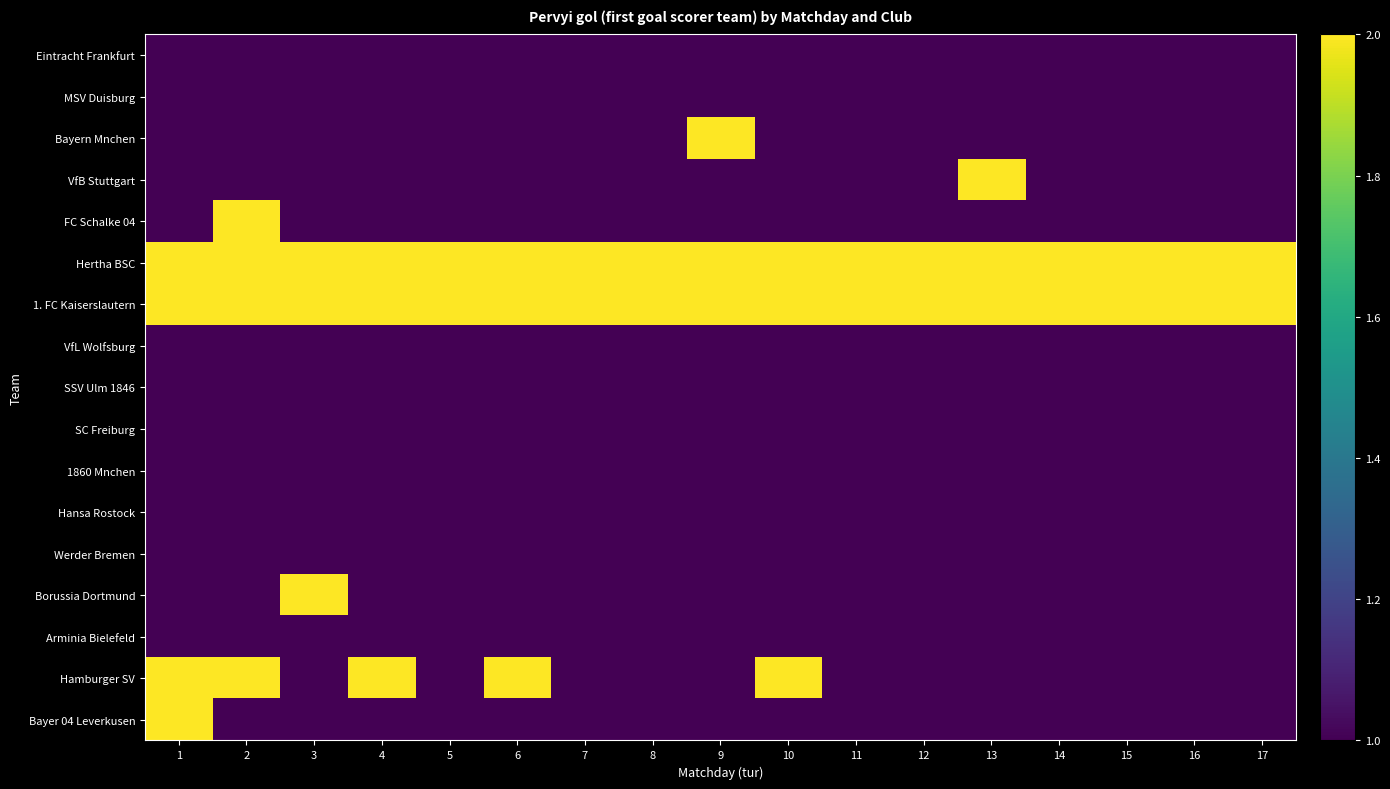

Which series has the largest range (max minus min)?

Bayern Mnchen